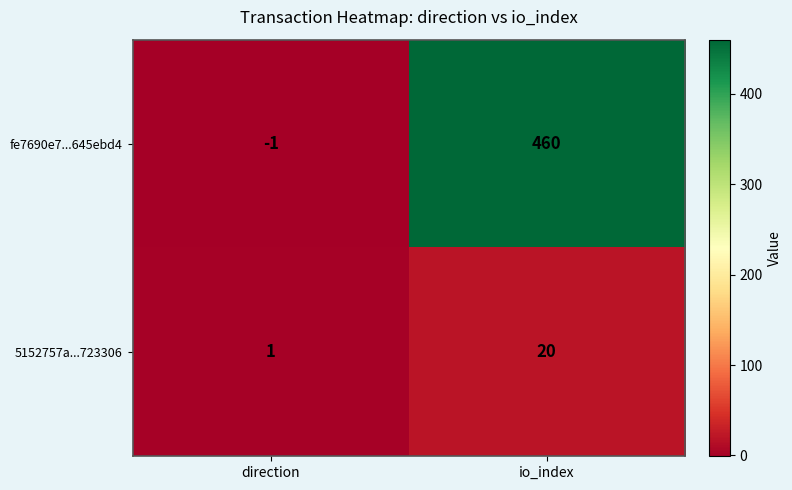

Rank the series by their average value, from highest to lowest.

fe7690e7...645ebd4, 5152757a...723306